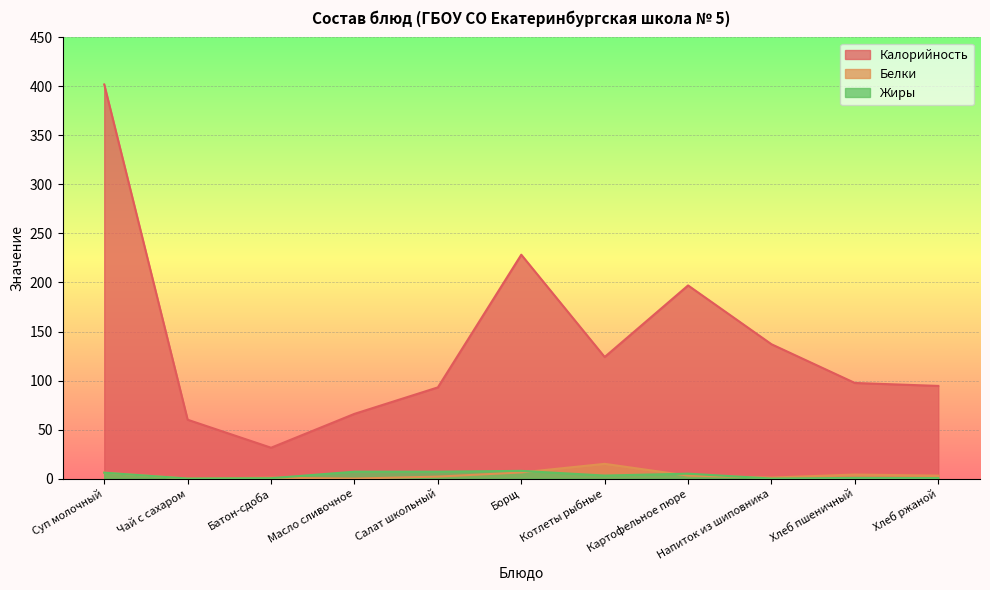

What is the label of the 2nd point from the right?

Хлеб пшеничный